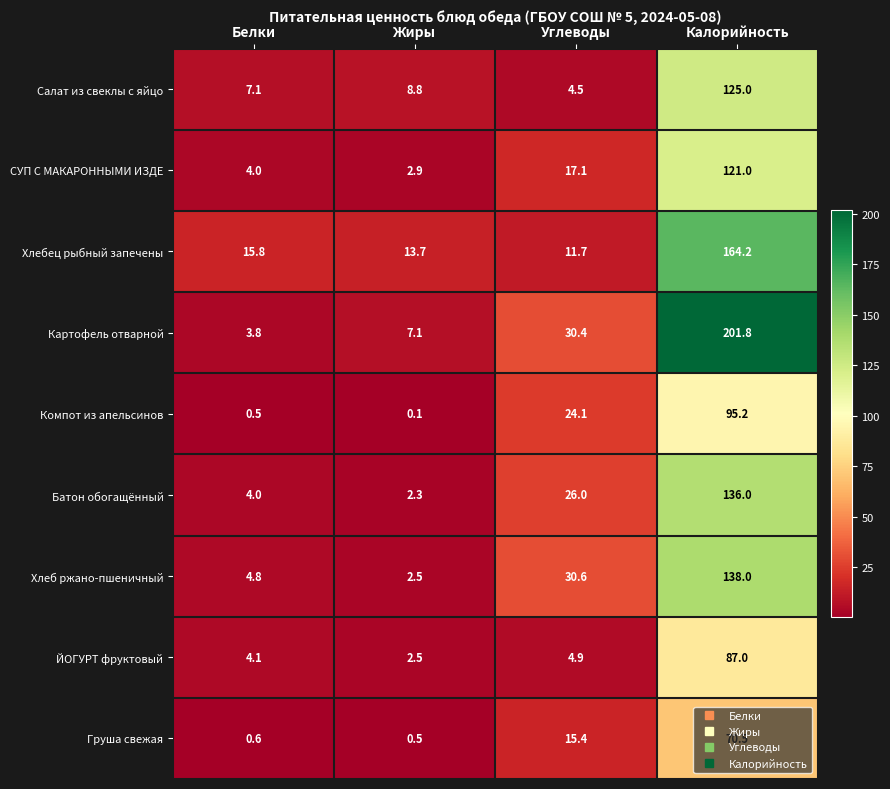

At which category does the chart reach its minimum across all series?

Жиры